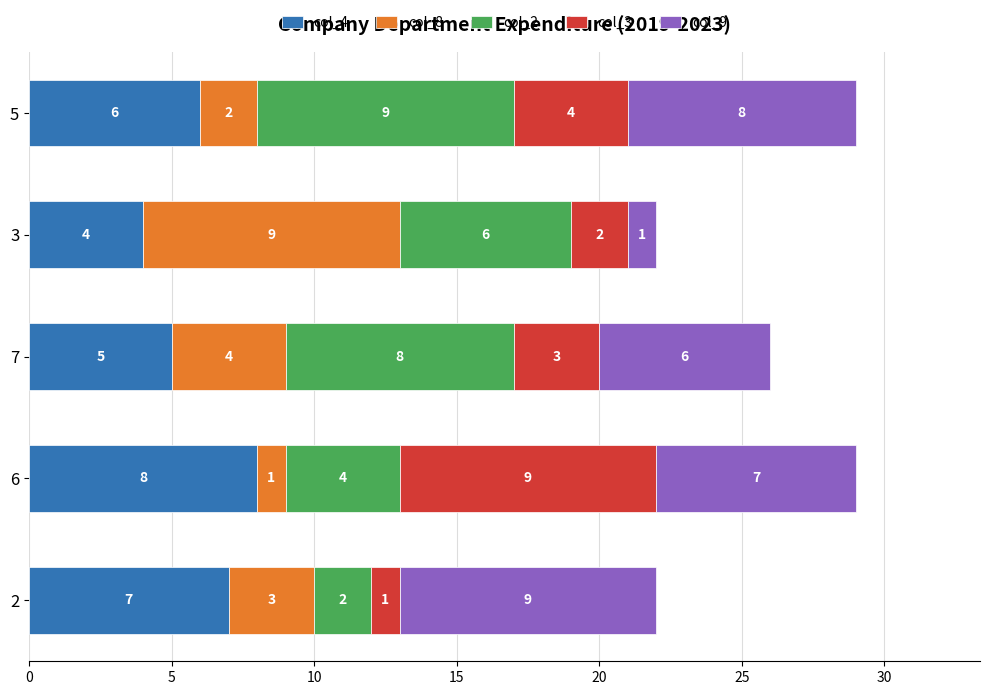

What are all the series names shown in the legend?

col_4, col_8, col_2, col_3, col_9